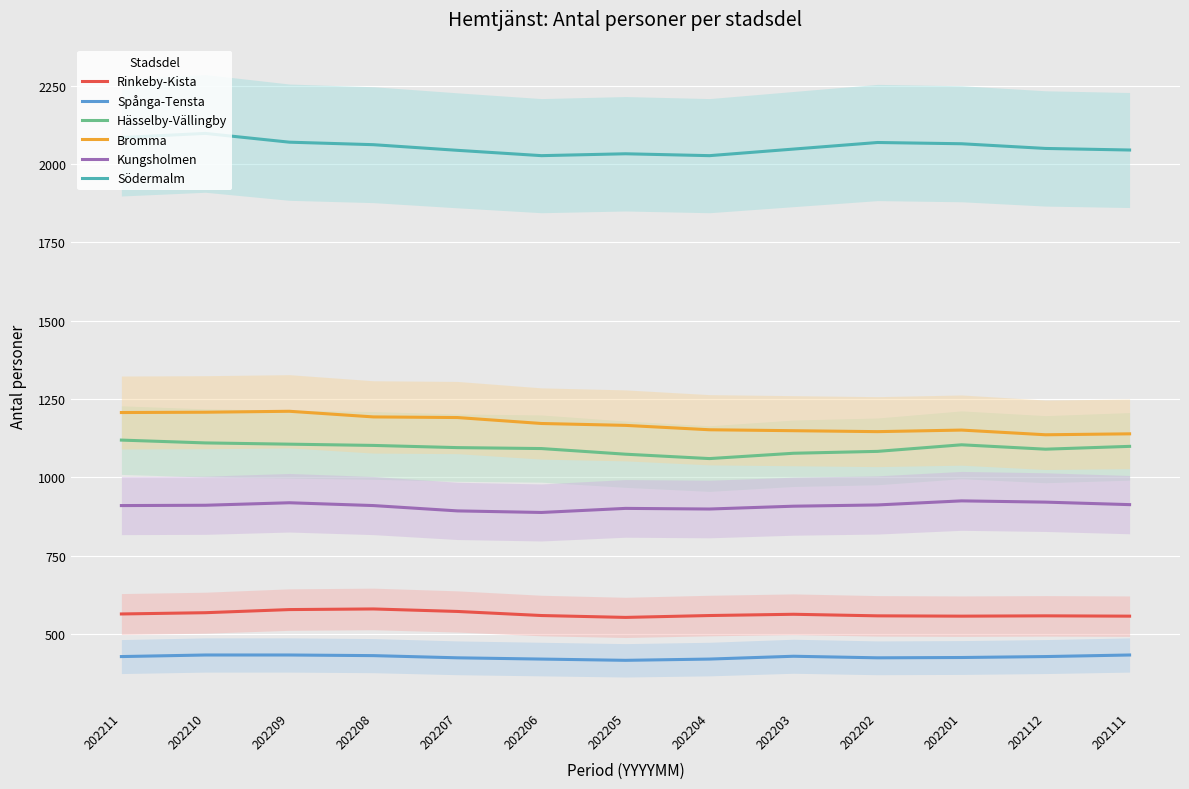

What value does the Bromma series have at 202208?

1193